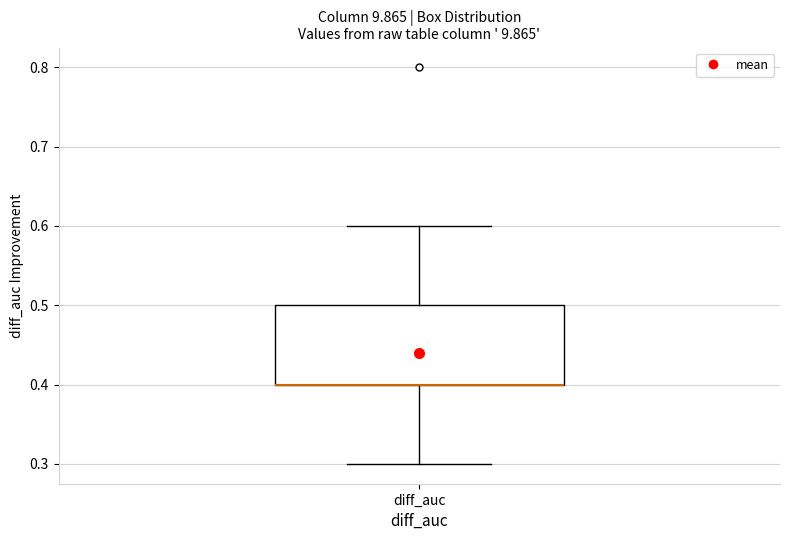

Read this box plot against the y-axis: the position of the median line, the range covered by the box, and the ends of both whiskers. The values are not printed on the chart, so give them approximately, as read against the axis.

median 0.4 (drawn on the box's lower edge), box 0.4 to 0.5, whiskers 0.3 to 0.6